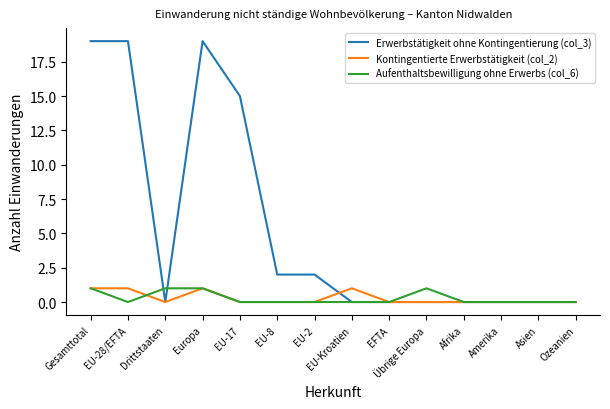

Which series has the widest spread of values?

Erwerbstätigkeit ohne Kontingentierung (col_3)